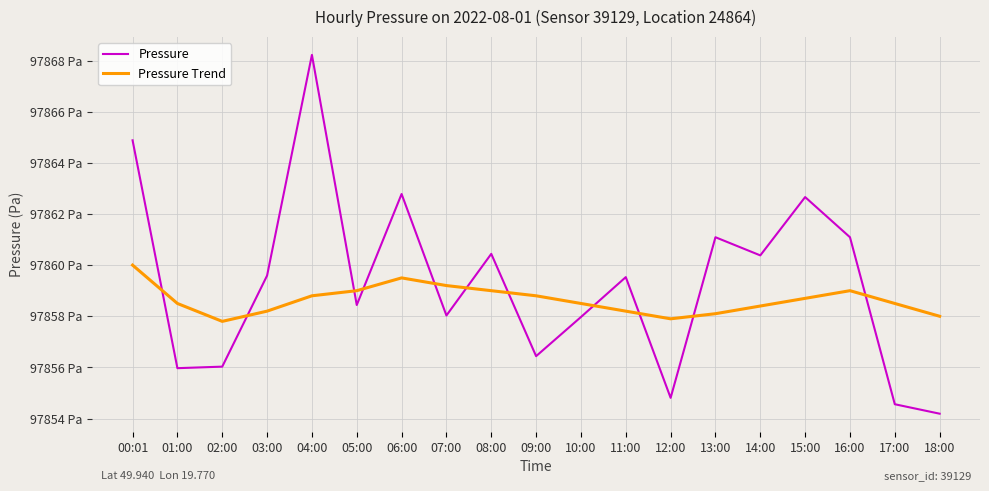

List the series in order of their peak value, lowest first.

Pressure Trend, Pressure